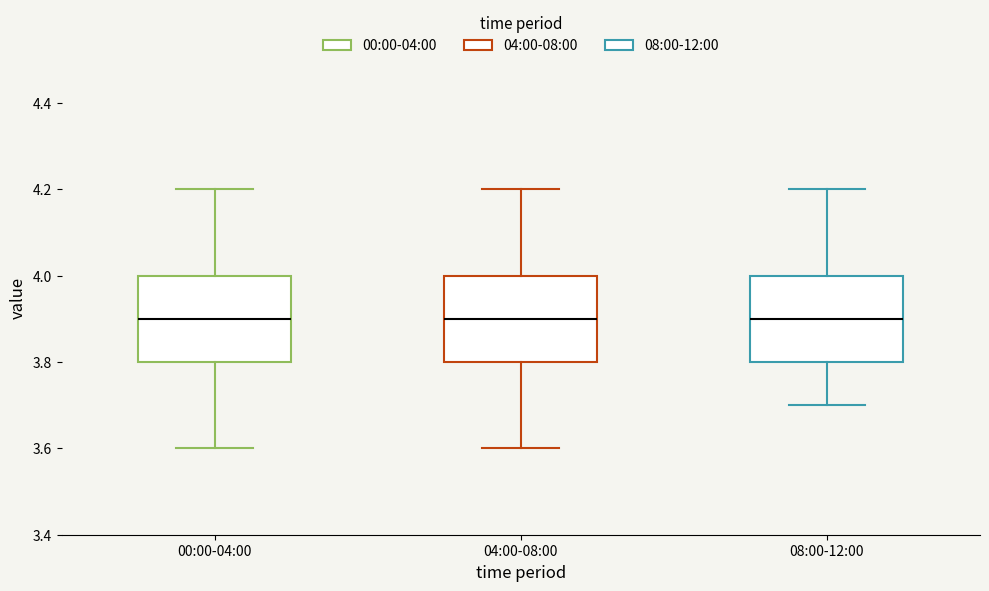

Reading left to right, transcribe this box plot: for each box, give where its median line is, the range the box spans, and where its two whiskers end, as read against the y-axis. The values are not printed on the chart, so give them approximately, as read against the axis.

00:00-04:00: median 3.9, box 3.8 to 4.0, whiskers 3.6 to 4.2
04:00-08:00: median 3.9, box 3.8 to 4.0, whiskers 3.6 to 4.2
08:00-12:00: median 3.9, box 3.8 to 4.0, whiskers 3.7 to 4.2